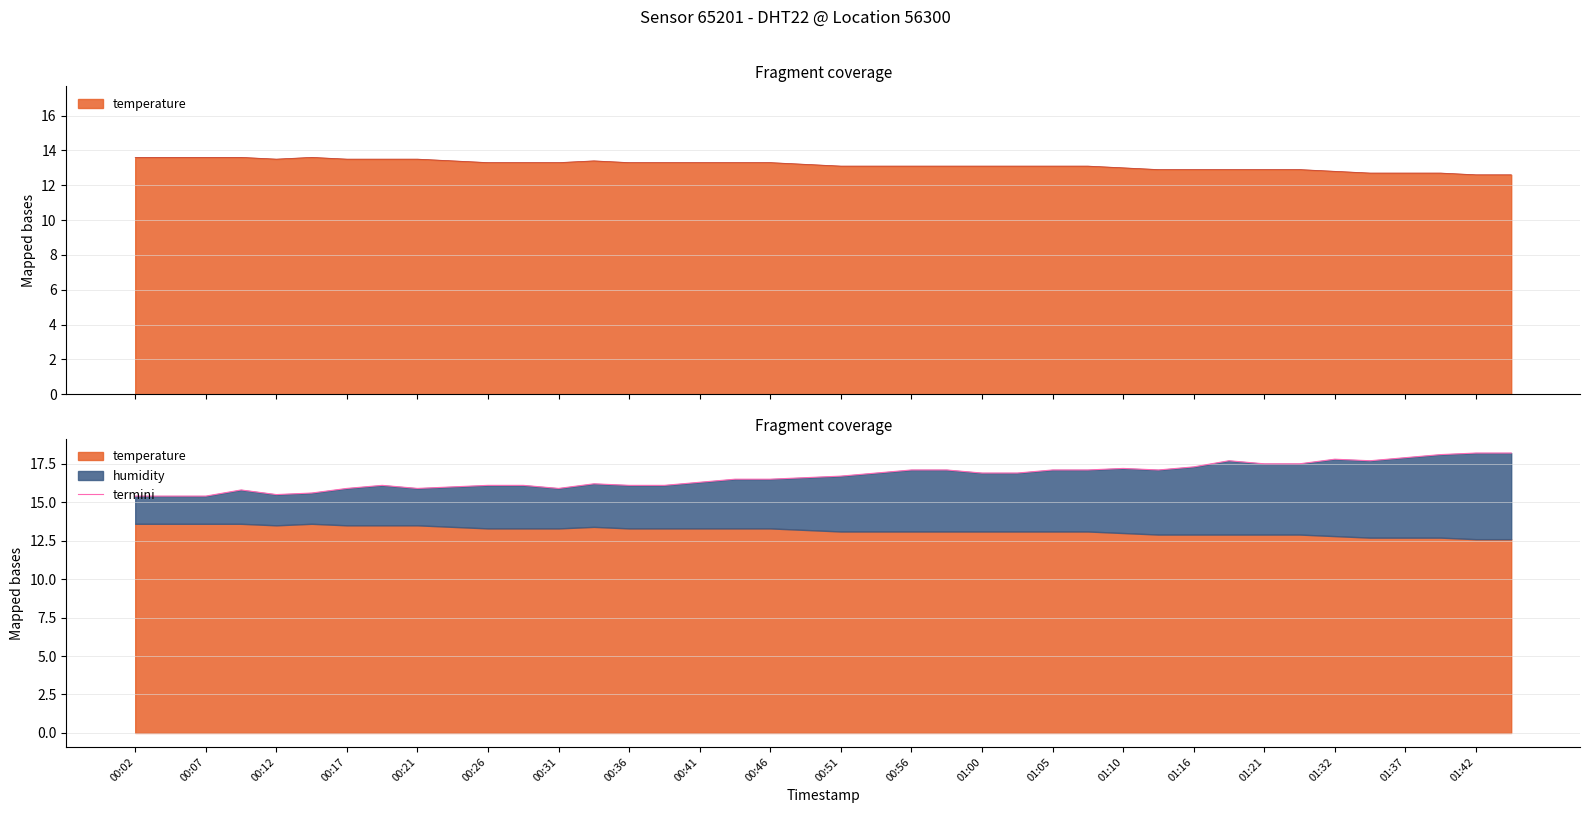

What is the label of the 34th point from the right?

00:17